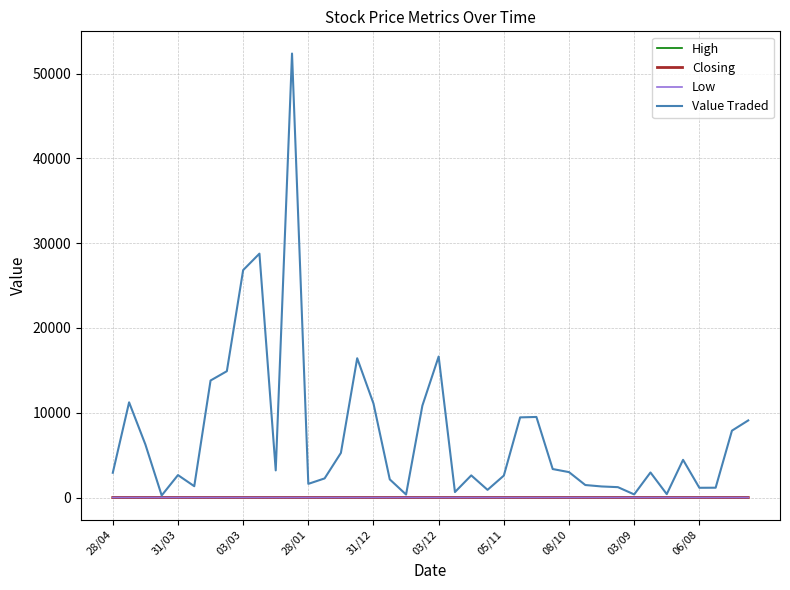

What is the maximum value for Closing?

1.3